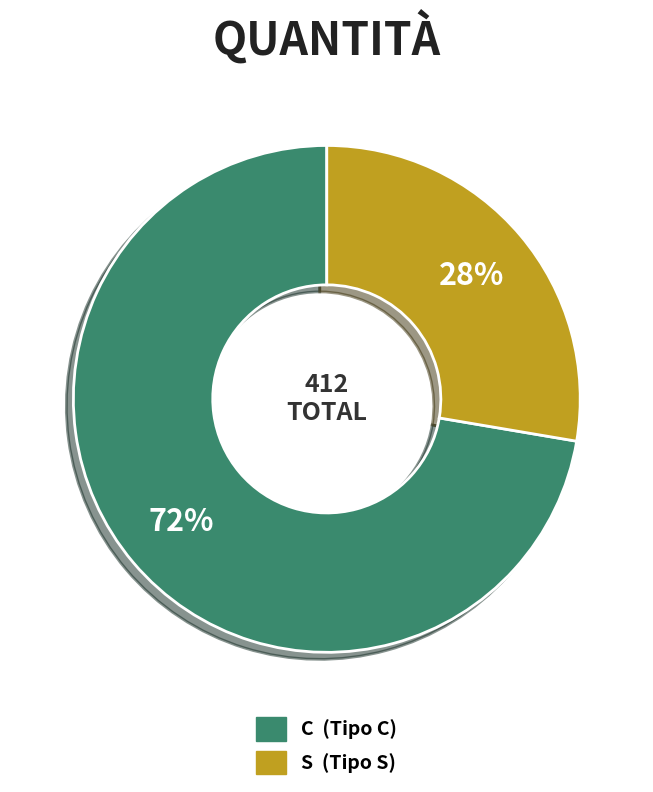

How many slices are in this pie chart?

2